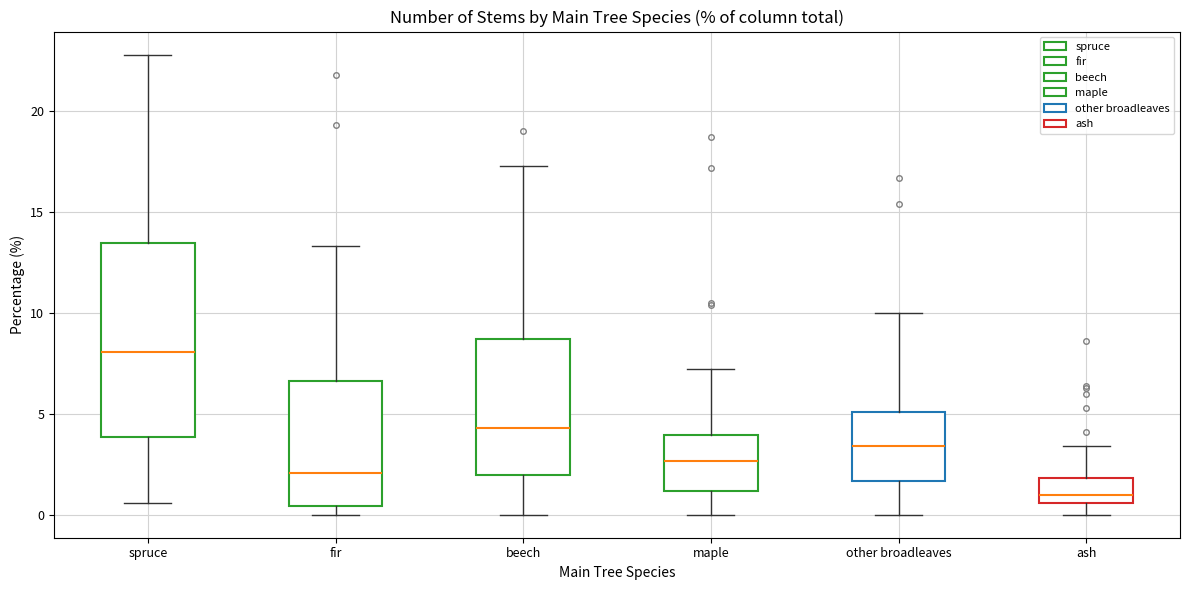

Which box has the lowest median line?

ash